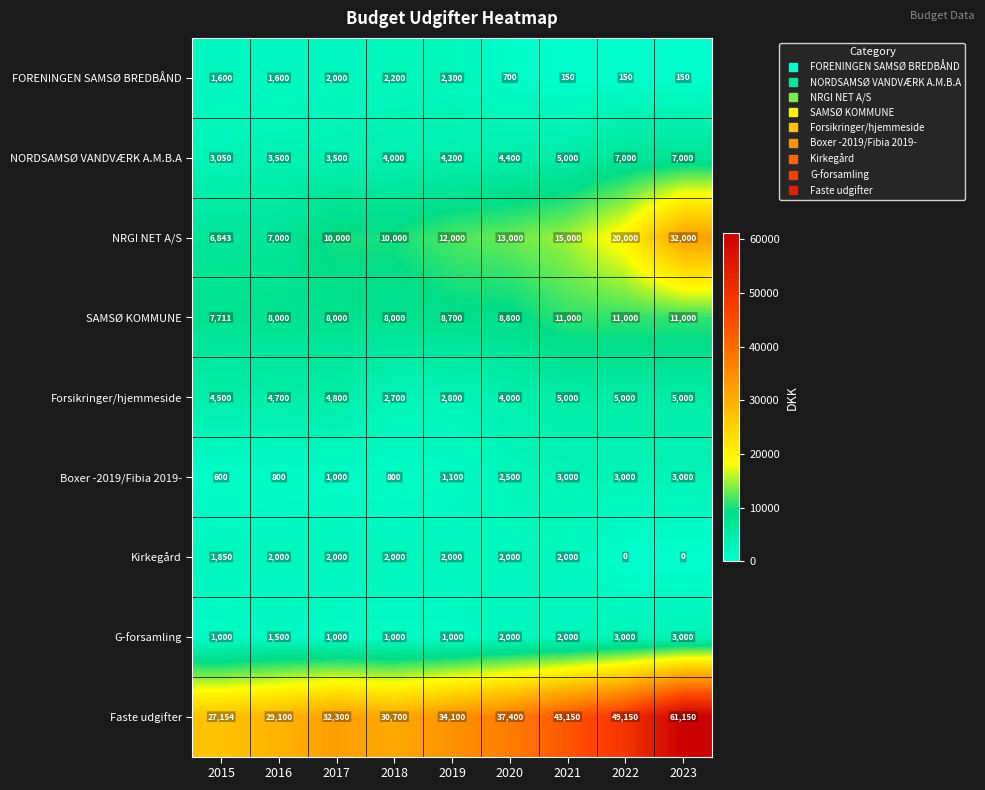

What is the maximum value for SAMSØ KOMMUNE?

11000